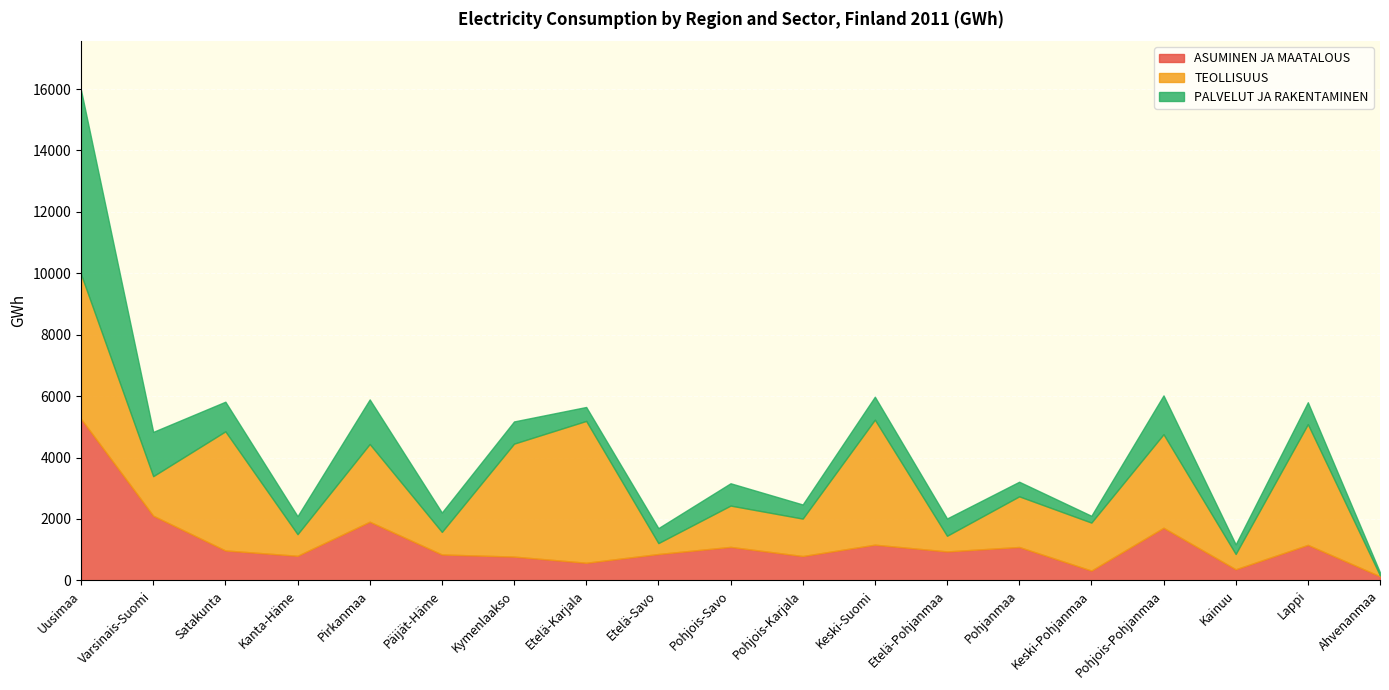

How many data points in ASUMINEN JA MAATALOUS are less than 943?

9